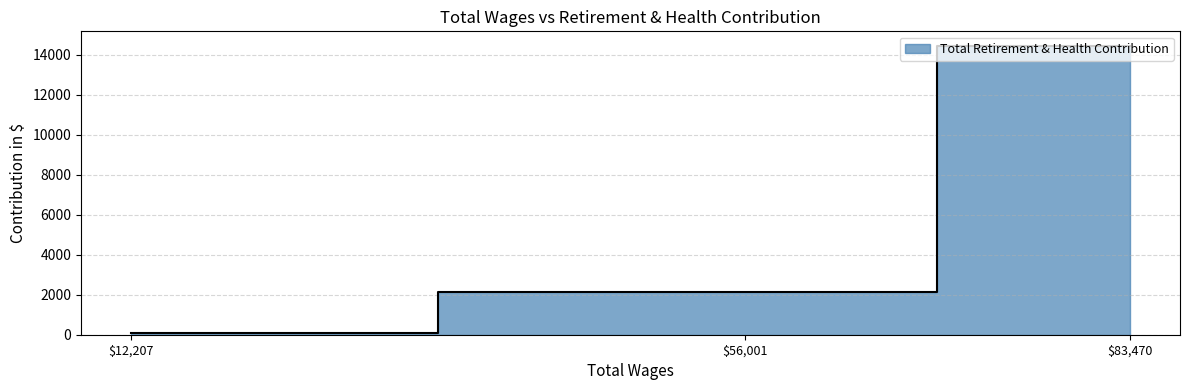

What is the average value?

5569